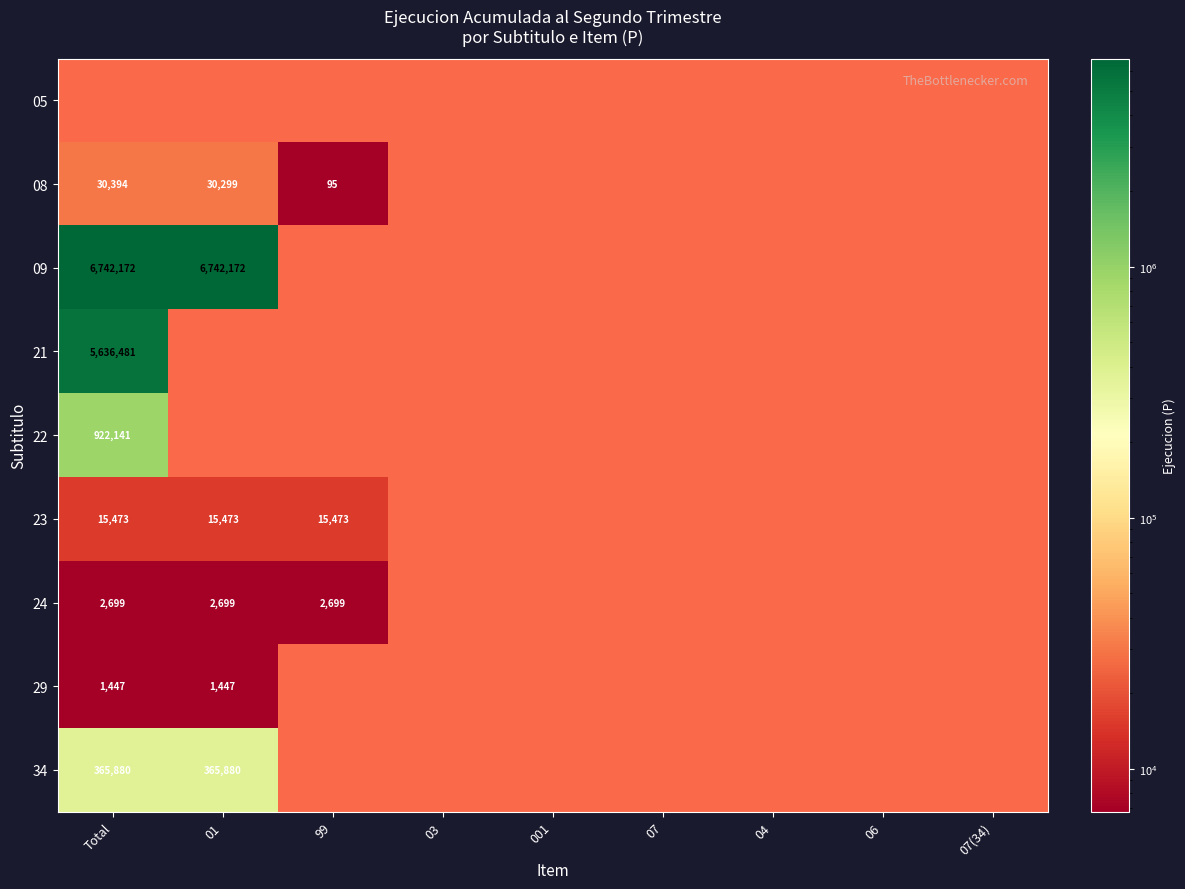

How many values in 21 are above zero?

1